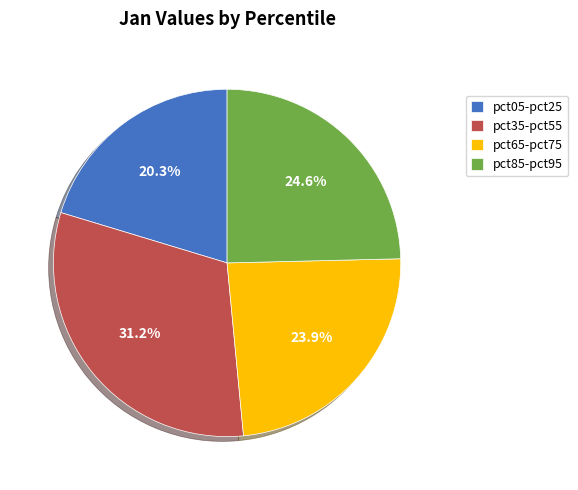

What is the smallest slice in the pie chart?

pct05-pct25